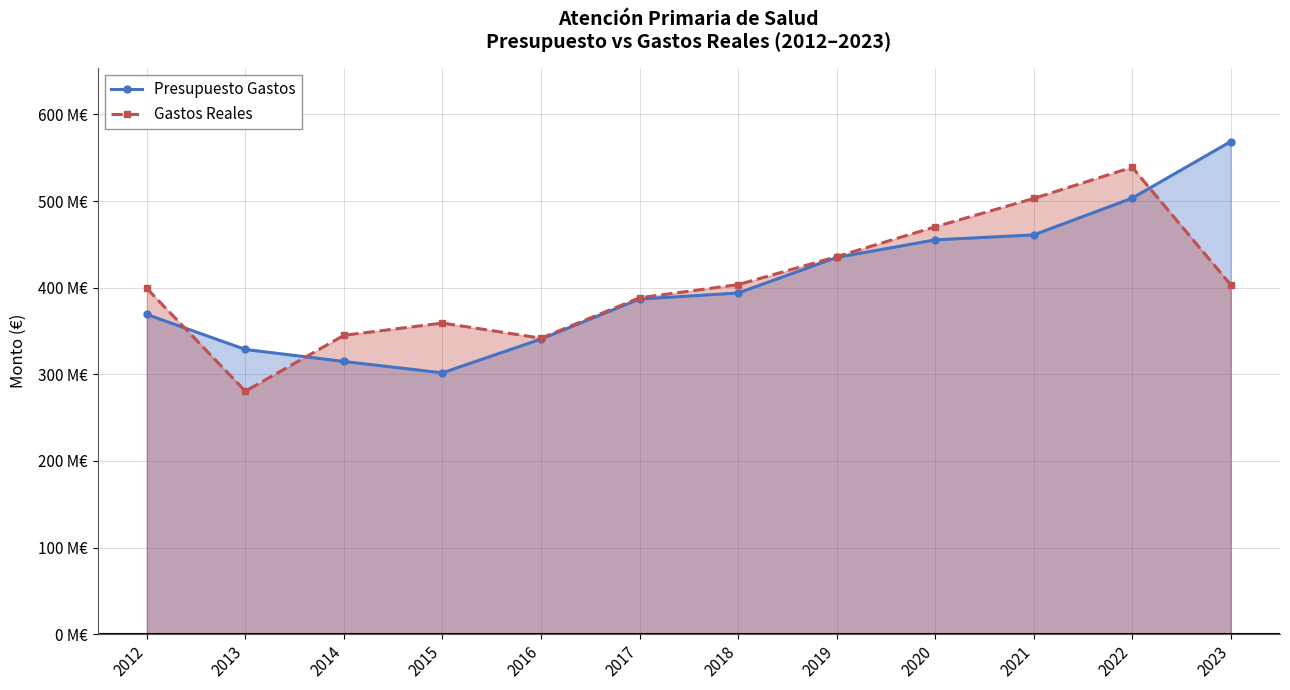

Which category has the lowest value in the Gastos Reales series?

2013